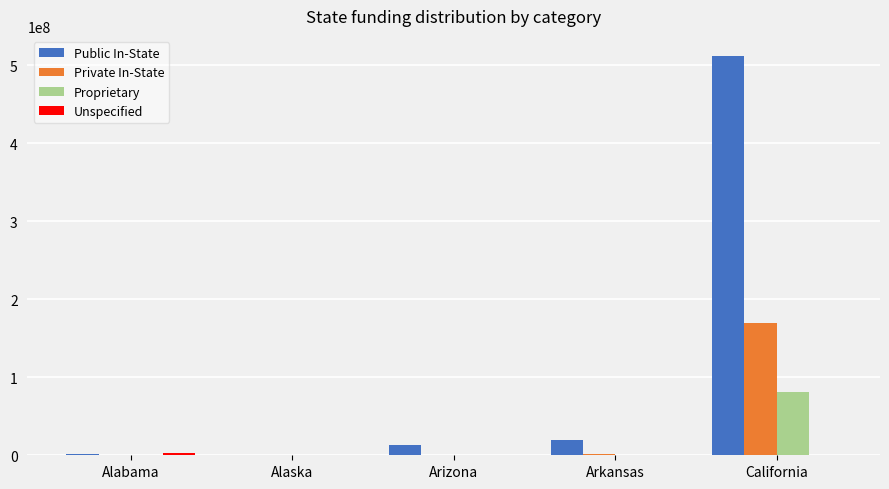

The value of Proprietary at California is 140089837. True or false?

False